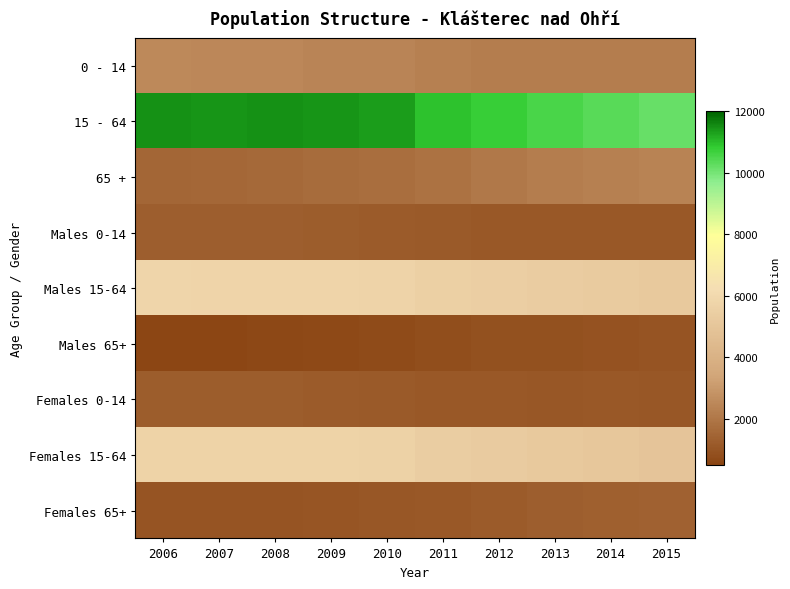

What is the spread (max minus min) of values at 2007?

10868